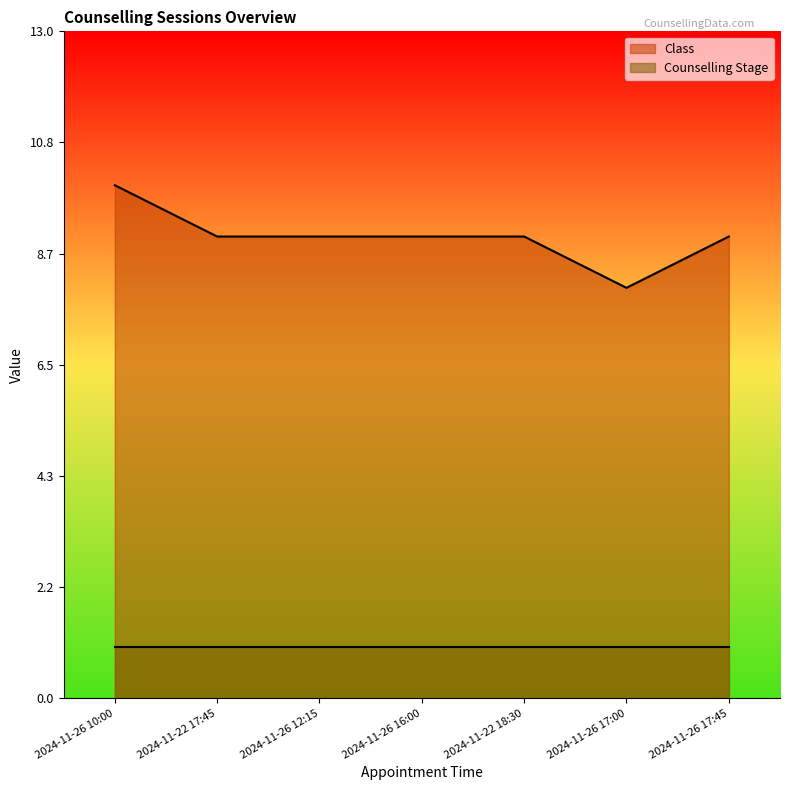

At which category does the chart reach its peak across all series?

2024-11-26 10:00